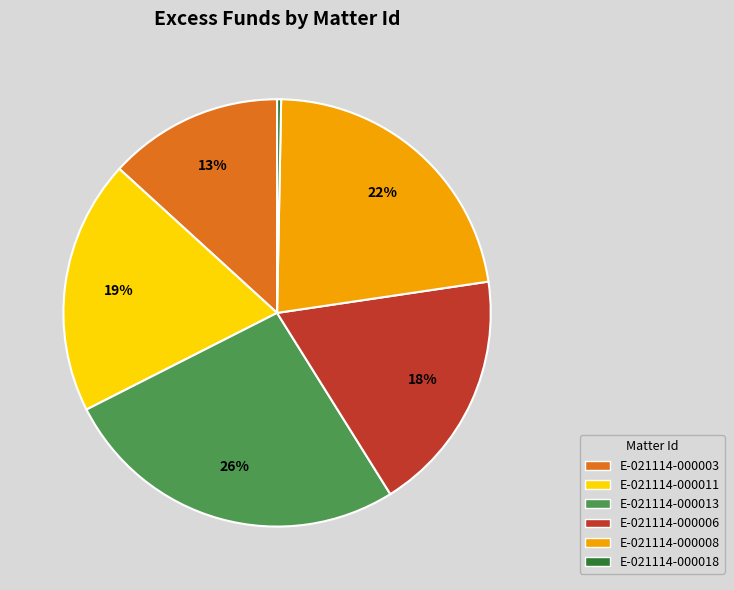

To the nearest percent, what portion does E-021114-000006 represent?

18%